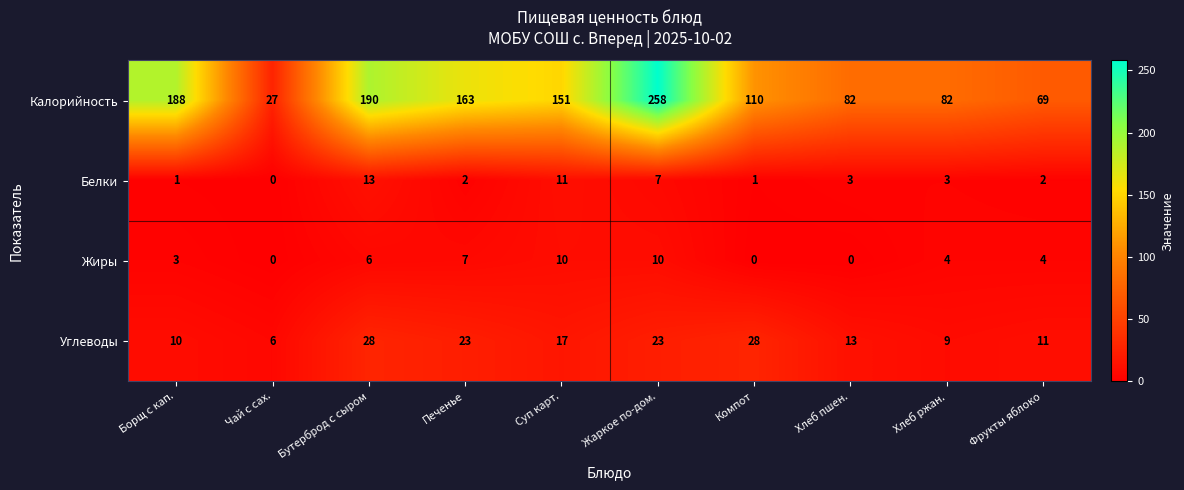

What is the highest value of the Углеводы series?

28